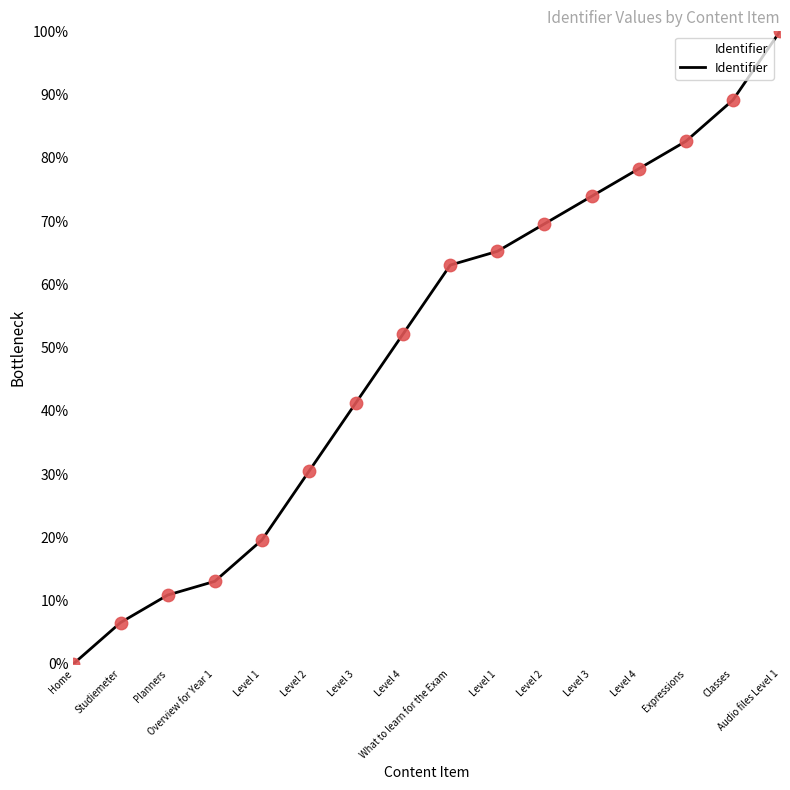

Between Expressions and Home, which is larger?

Expressions